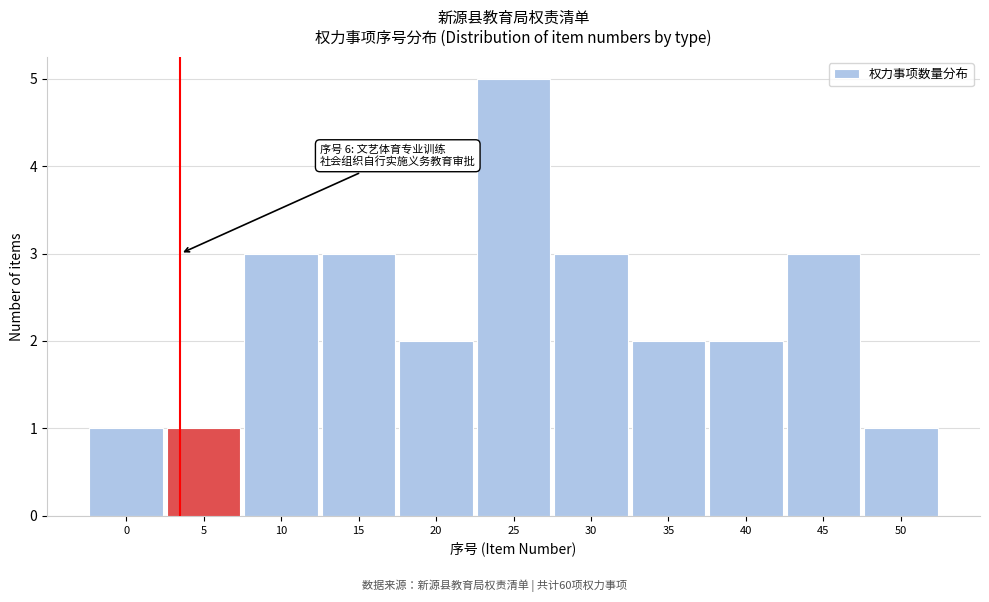

Reading right to left, extract all data points from this chart.

50=1	45=3	40=2	35=2	30=3	25=5	20=2	15=3	10=3	5=1	0=1